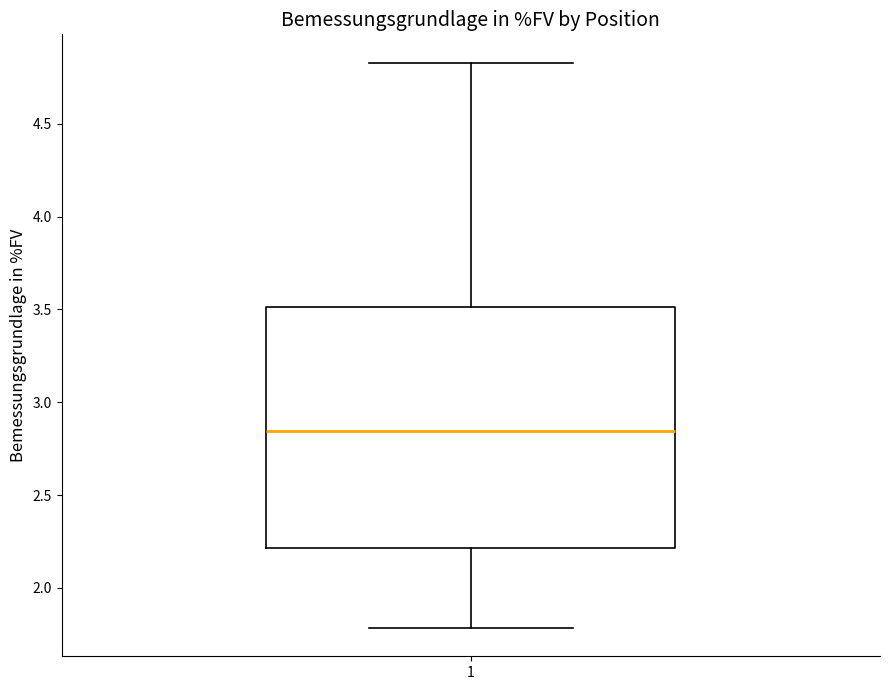

Where is the lower edge of the box at x = 1 on the y-axis? The values are not printed on the chart, so give them approximately, as read against the axis.

2.20